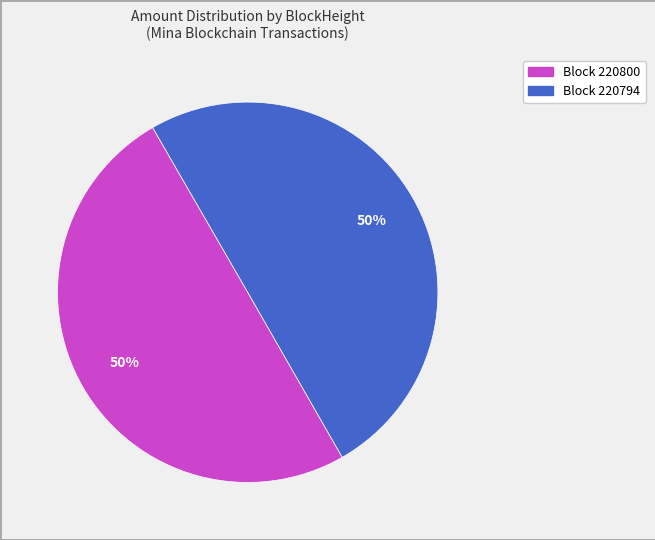

Is it true that Block 220800 is 50% of the pie?

True